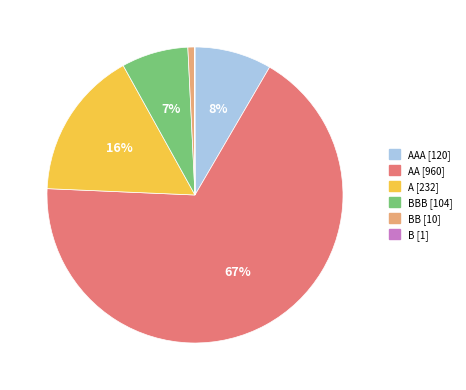

To the nearest percent, what is the average slice percentage?

17%